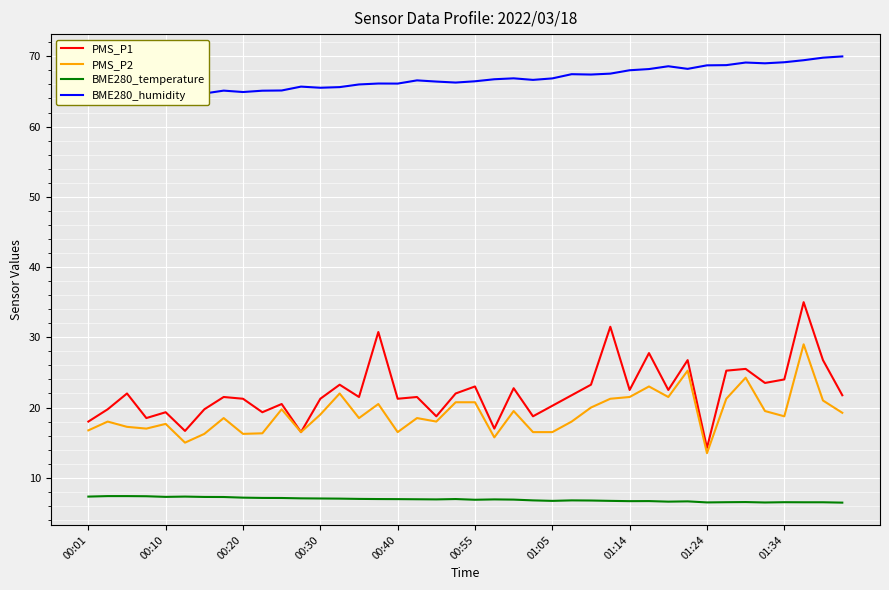

The value of BME280_temperature at 00:10 is 12.7. True or false?

False